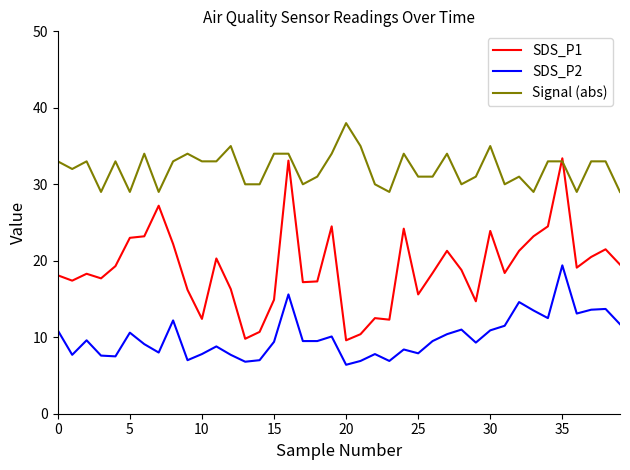

Which series has the largest range (max minus min)?

SDS_P1